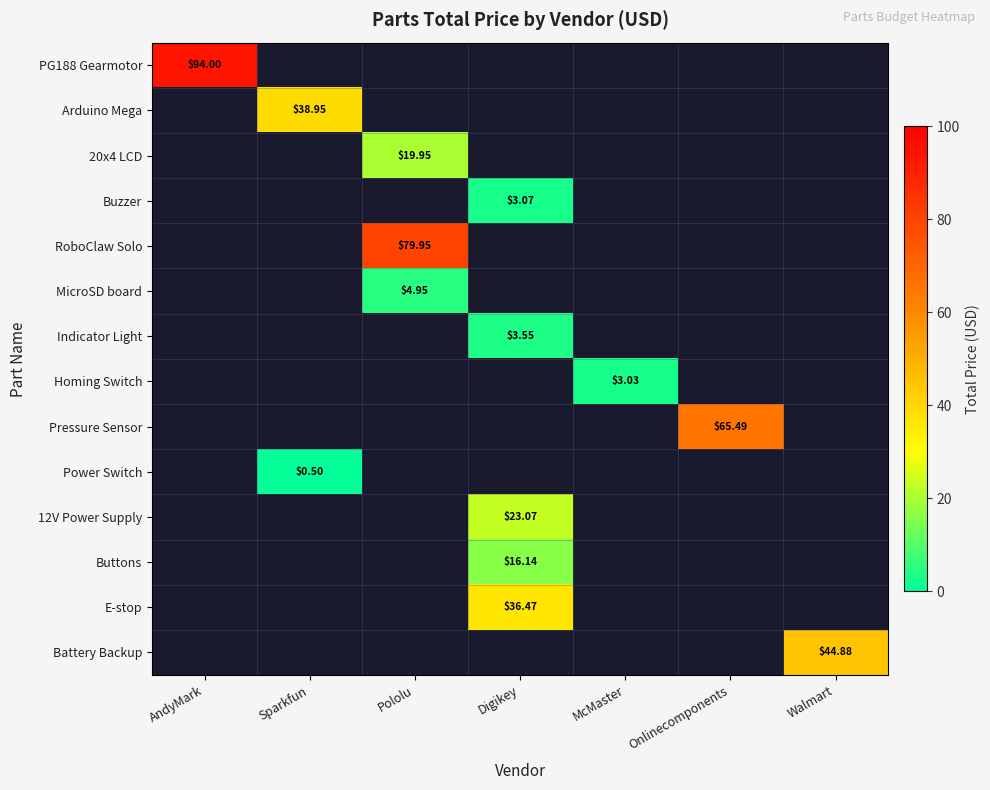

Is the value of Power Switch at Onlinecomponents greater than the value of Pressure Sensor at Digikey?

No